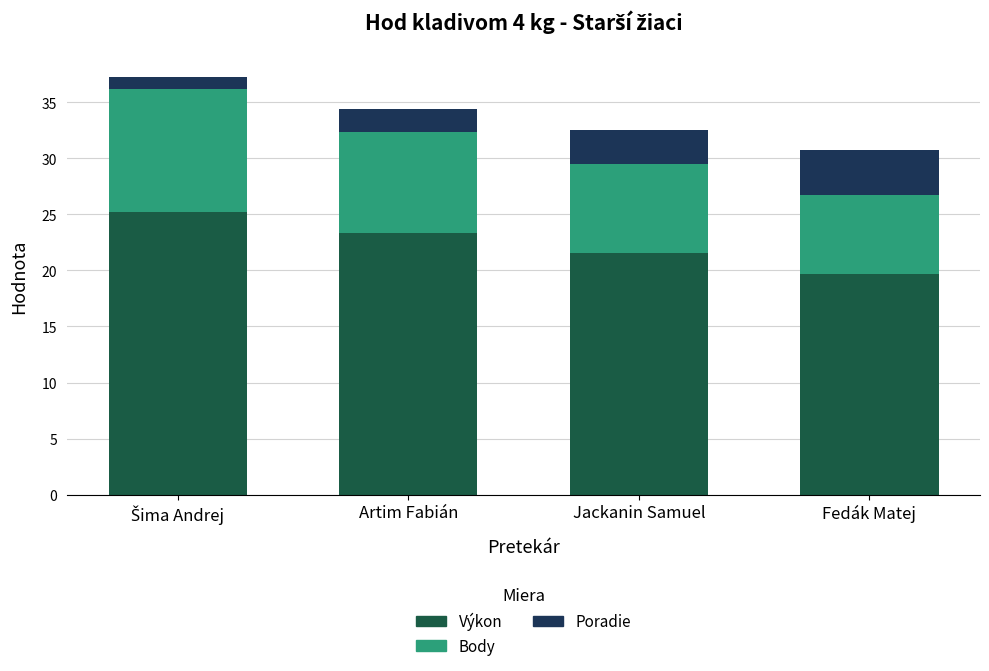

Are the bars horizontal?

No